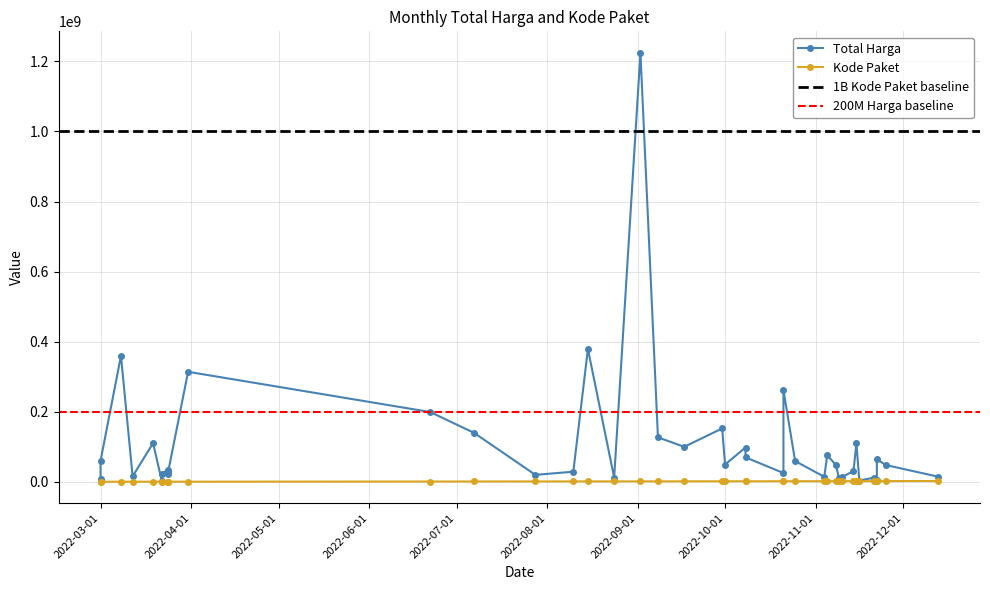

True or false: Kode Paket and Total Harga cross at least once.

False